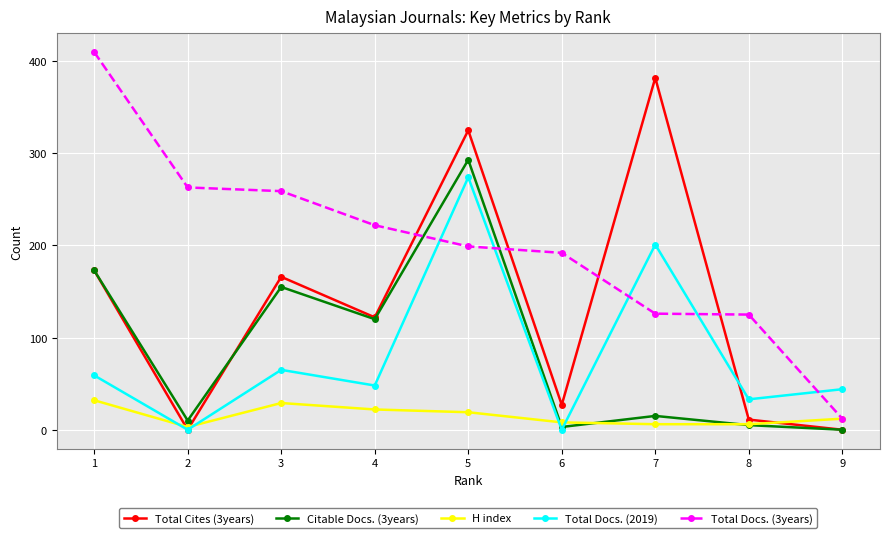

What is the value of the Total Docs. (3years) point at the 7th from the left?

126